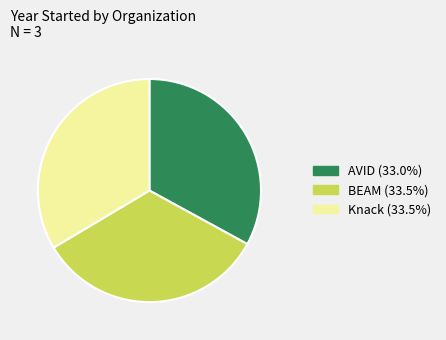

Do Knack (33.5%) and BEAM (33.5%) together represent more than half of the pie?

Yes